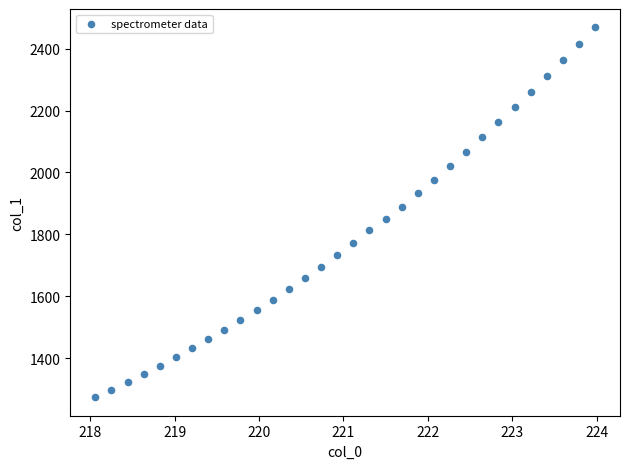

What is the range of Y values (max minus min)?

1194.8